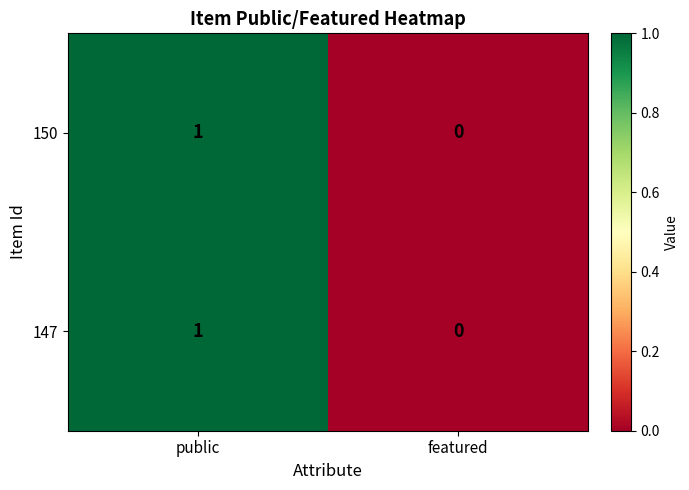

Rank the categories by 147 value from highest to lowest.

public, featured